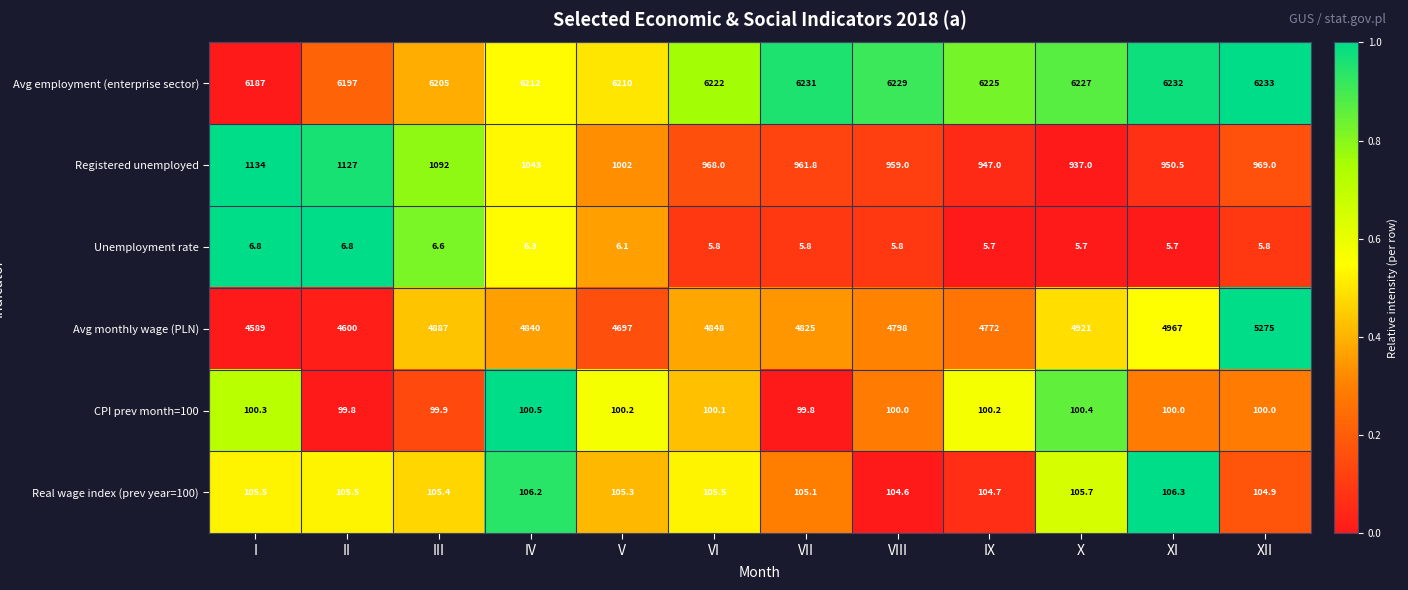

Rank the series at XII from highest to lowest value.

Avg employment (enterprise sector), Avg monthly wage (PLN), Registered unemployed, Real wage index (prev year=100), CPI prev month=100, Unemployment rate